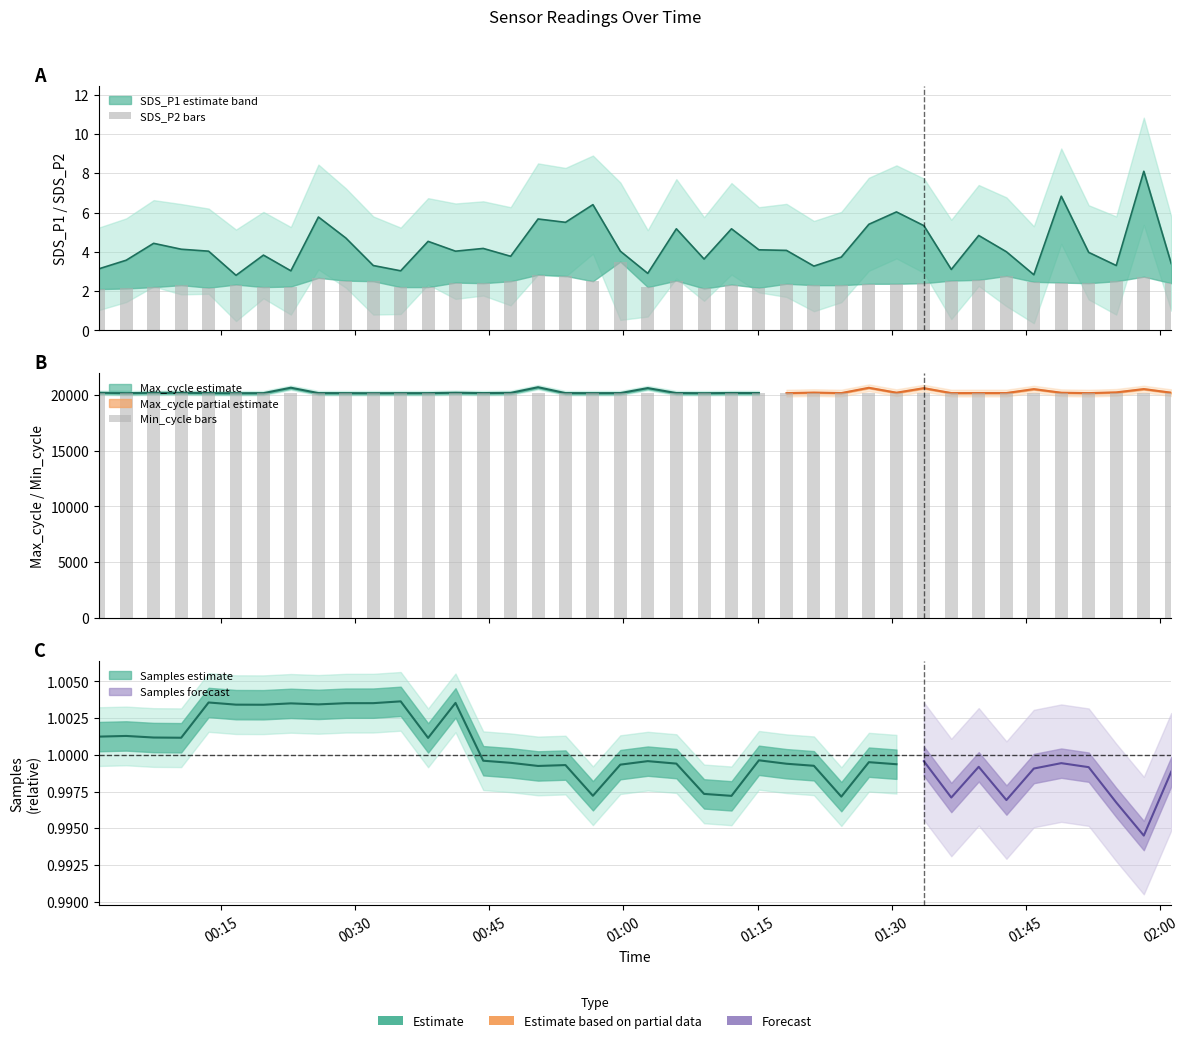

At how many categories does at least one series exceed 3671?

40